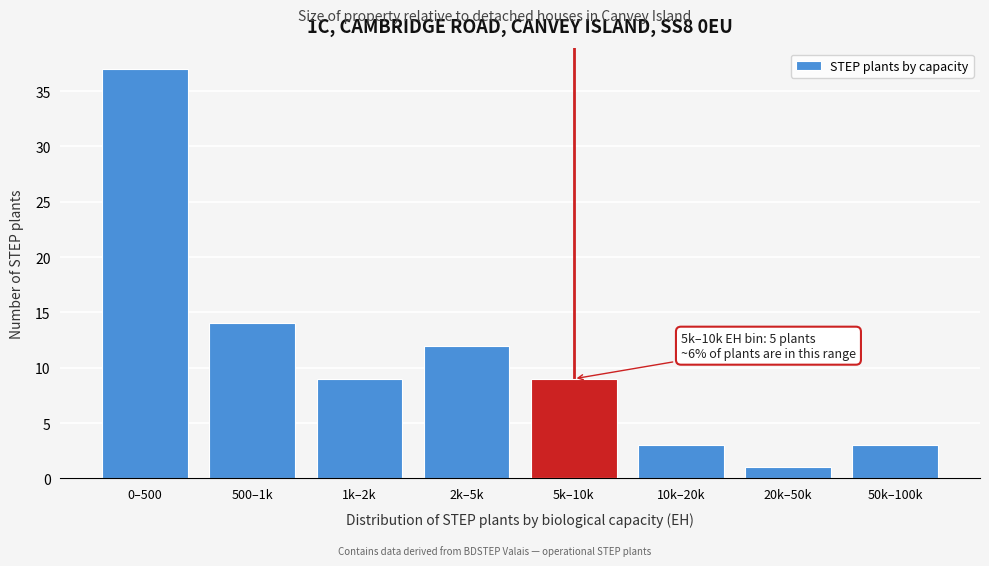

Reading left to right, what are all the values shown in this chart?

0–500=37	500–1k=14	1k–2k=9	2k–5k=12	5k–10k=9	10k–20k=3	20k–50k=1	50k–100k=3